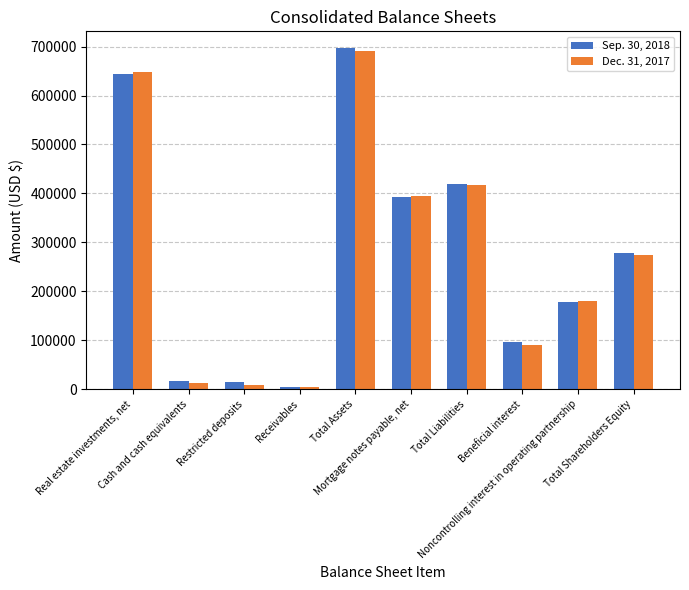

Are the bars grouped side by side (vs. stacked)?

Yes